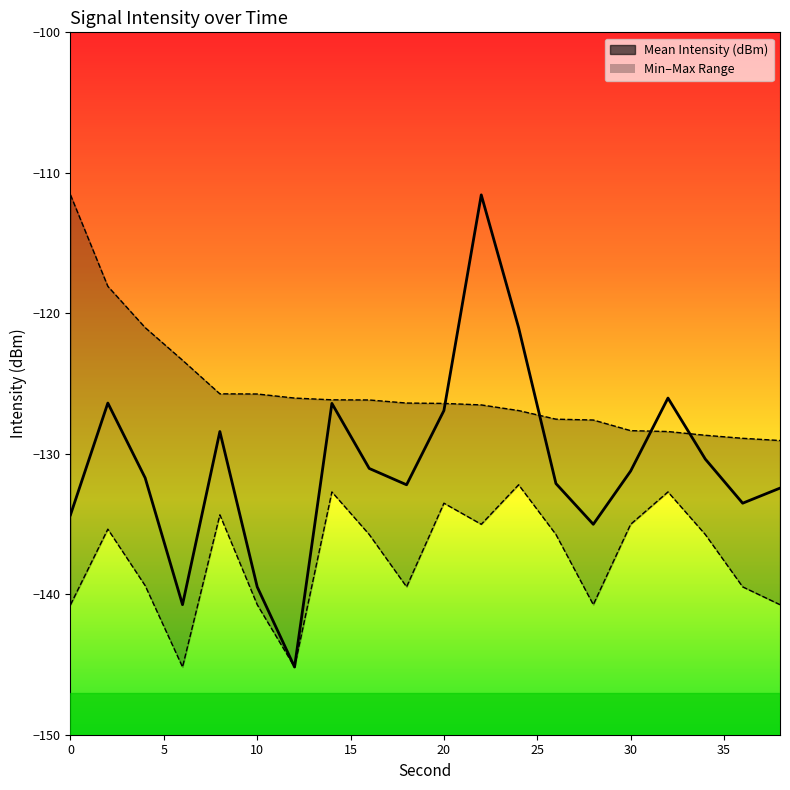

How many values are below -131?

12